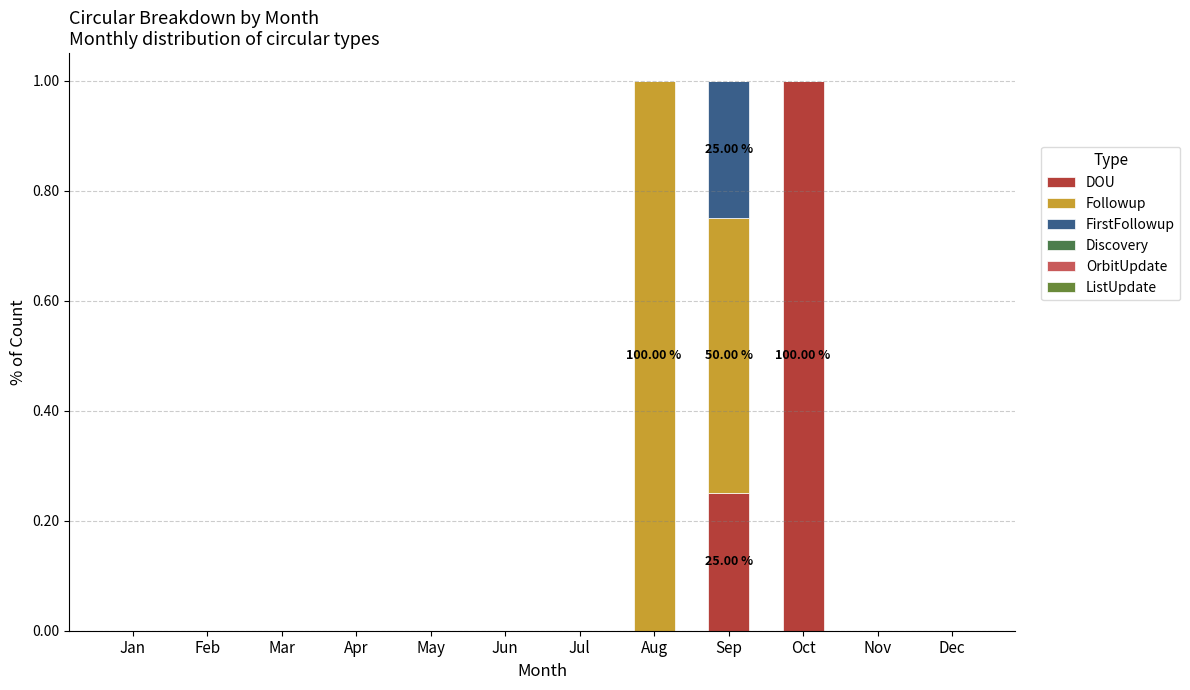

Which series changed the most between May and Dec?

DOU